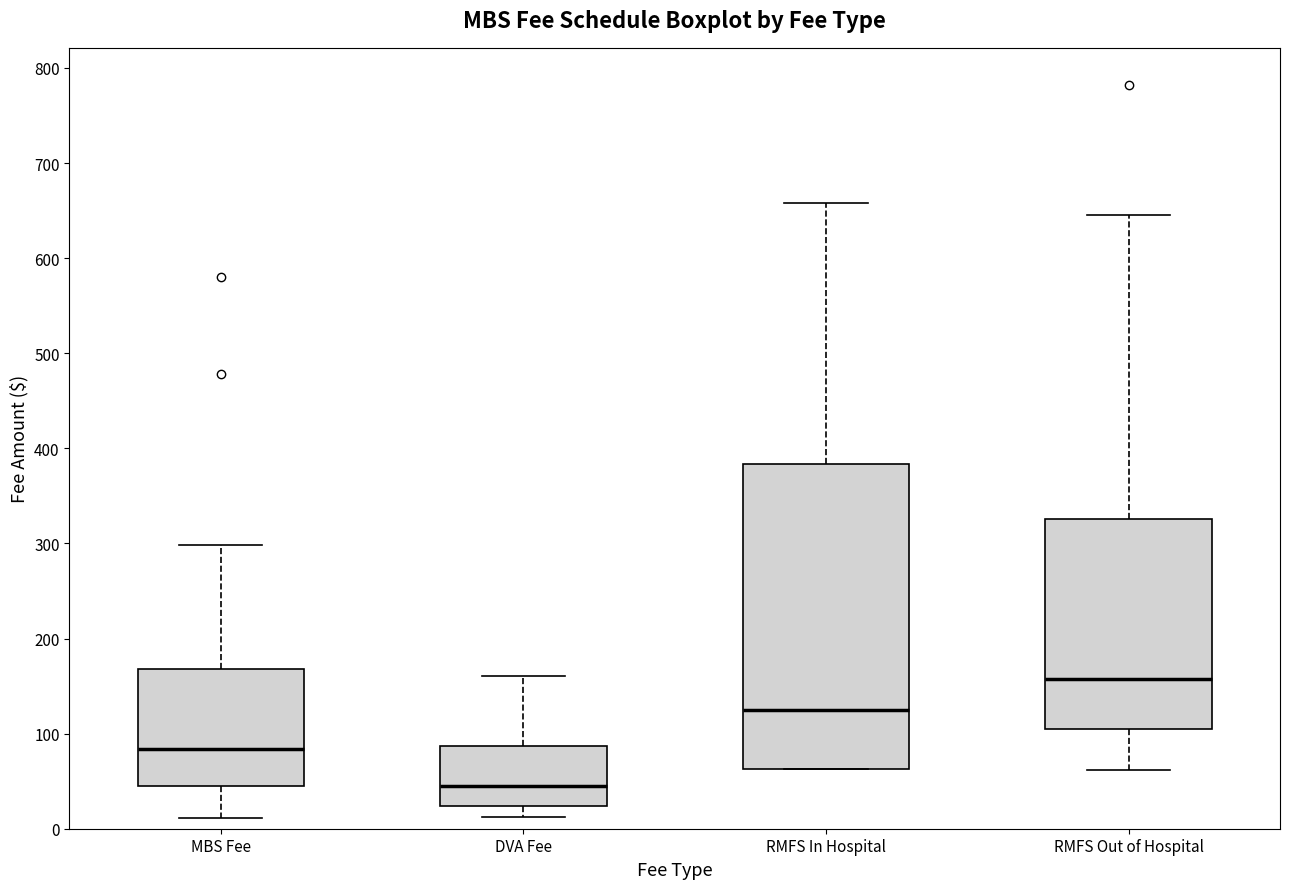

Reading left to right, transcribe this box plot: for each box, give where its median line is, the range the box spans, and where its two whiskers end, as read against the y-axis. The values are not printed on the chart, so give them approximately, as read against the axis.

MBS Fee: median 80, box 50 to 170, whiskers 10 to 300
DVA Fee: median 50, box 20 to 90, whiskers 10 to 160
RMFS In Hospital: median 120, box 60 to 380, whiskers 60 to 660
RMFS Out of Hospital: median 160, box 100 to 330, whiskers 60 to 650